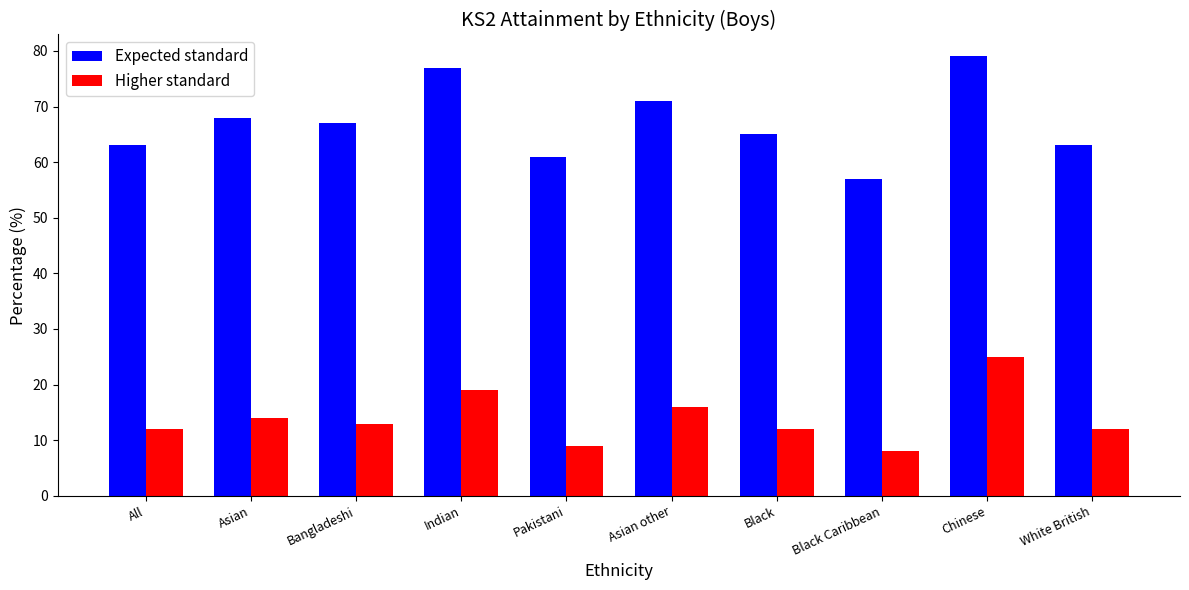

Which category has the lowest value in the Higher standard series?

Black Caribbean